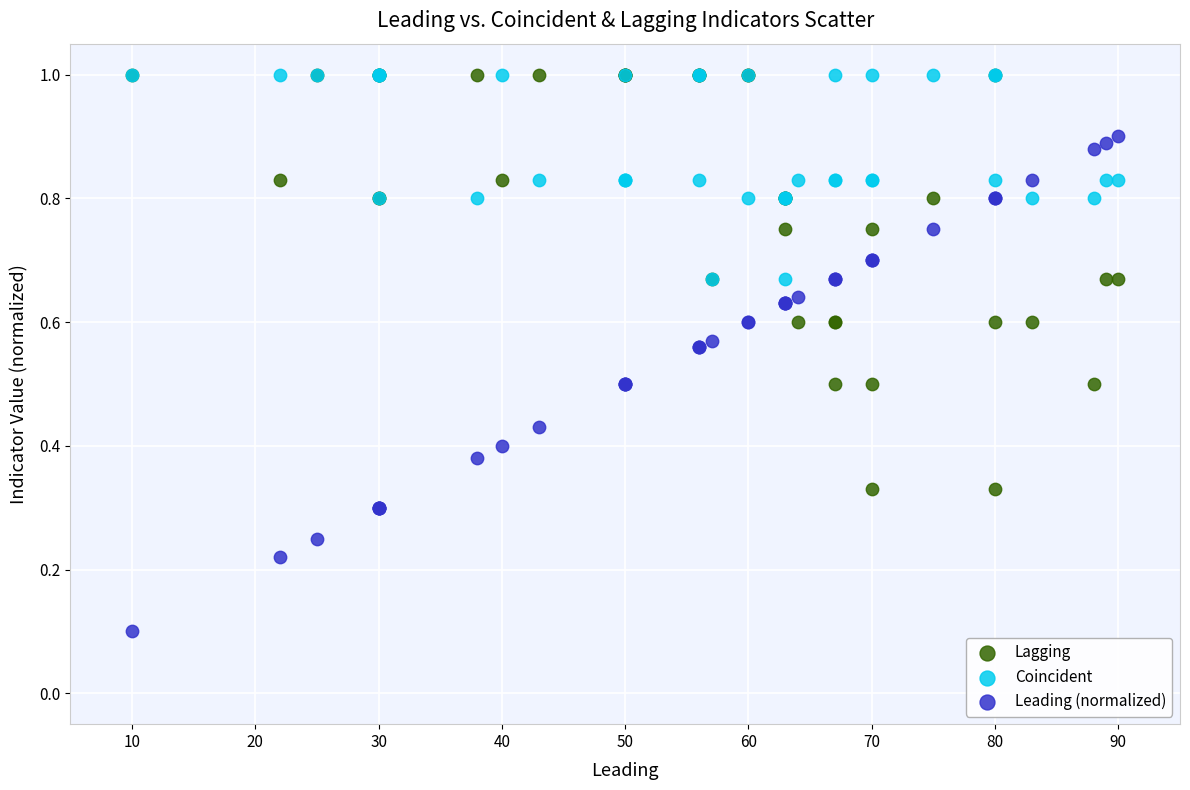

What are all the series names shown in the legend?

Lagging, Coincident, Leading (normalized)